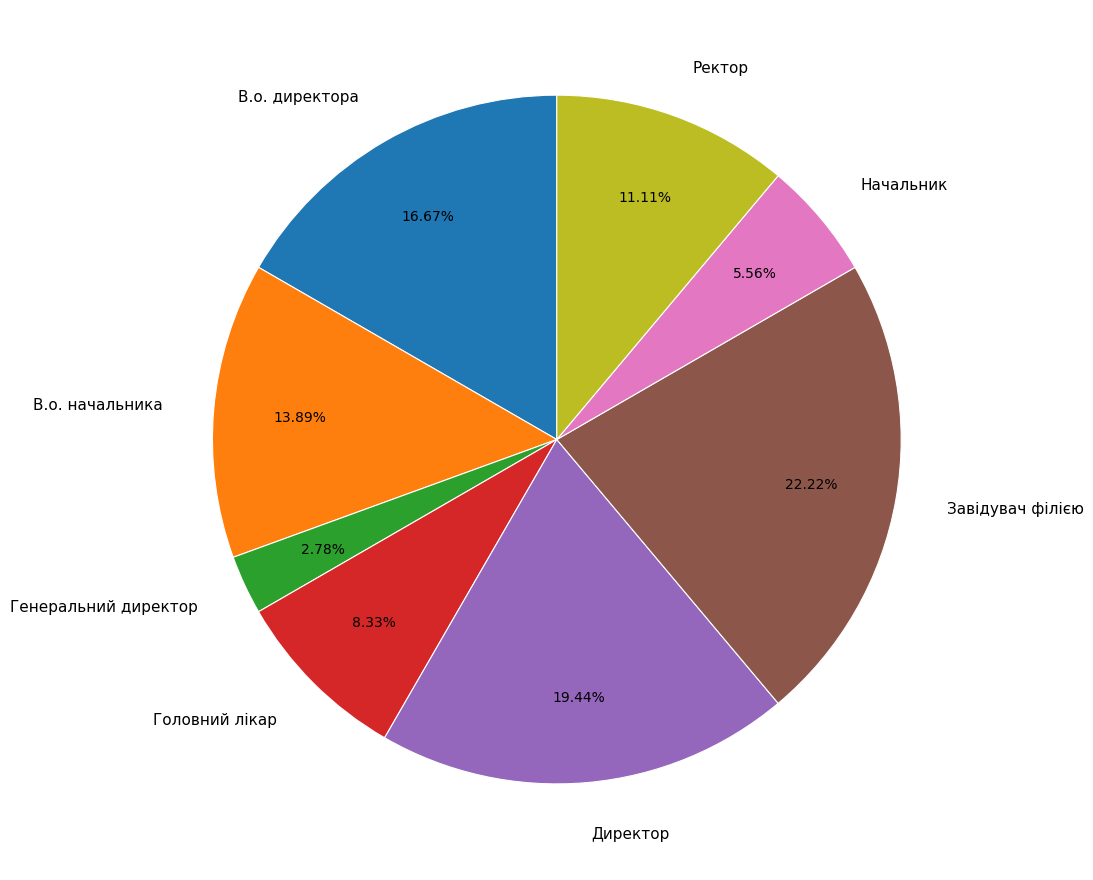

How many slices are in this pie chart?

8